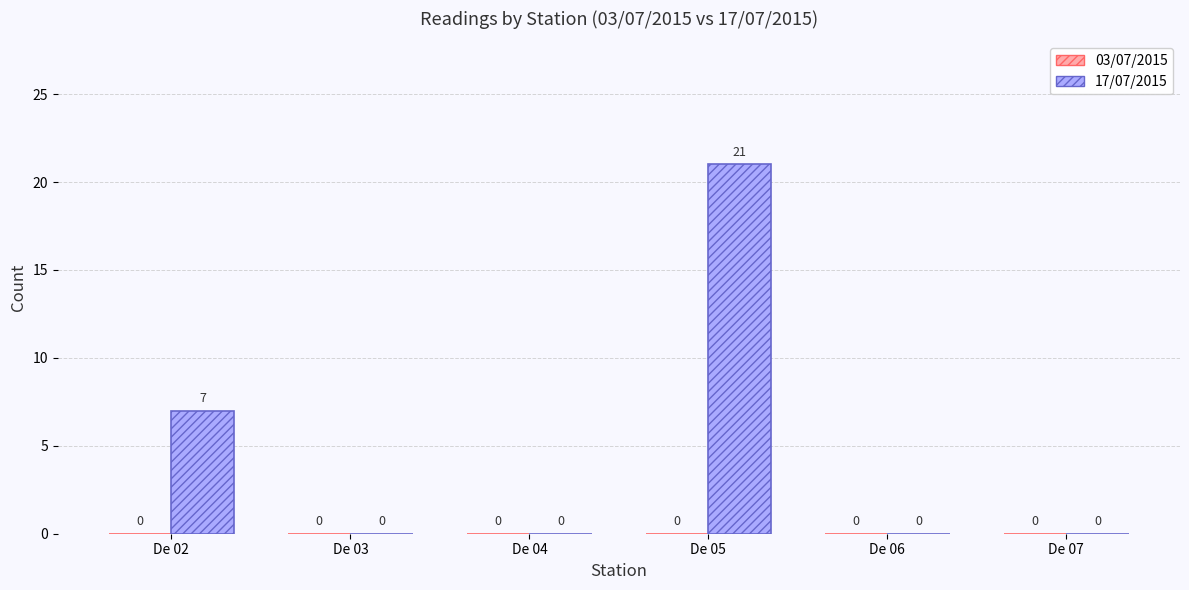

Reading right to left, what are all the values shown in this chart?

De 07=0	De 06=0	De 05=21	De 04=0	De 03=0	De 02=7